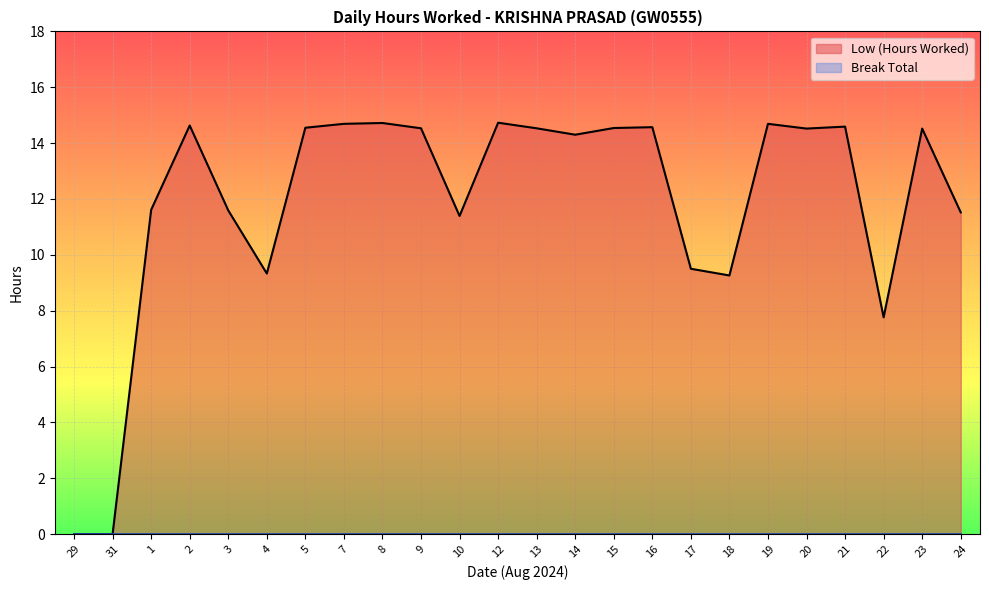

The chart shows a value of 25.9 at 13. True or false?

False